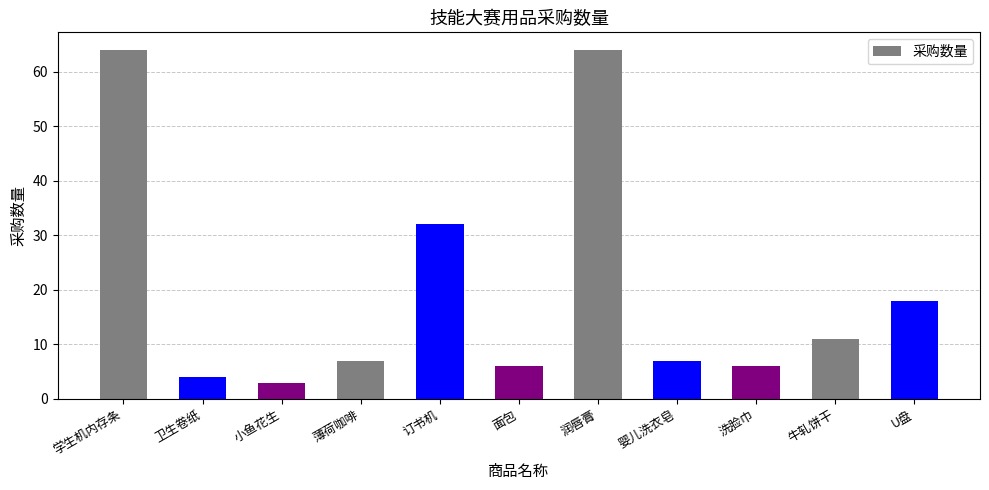

What is the difference between the second highest and second lowest values?

60